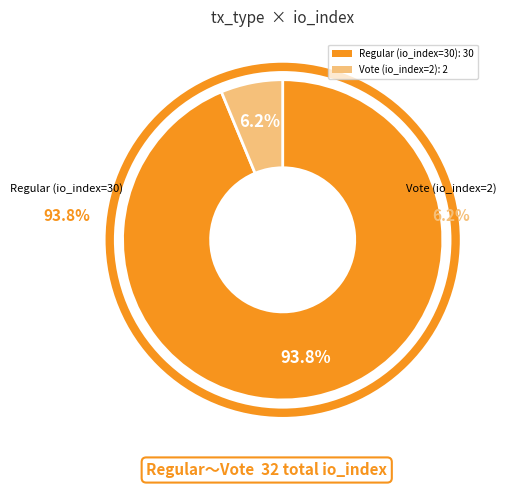

What is the majority slice?

Regular (io_index=30)